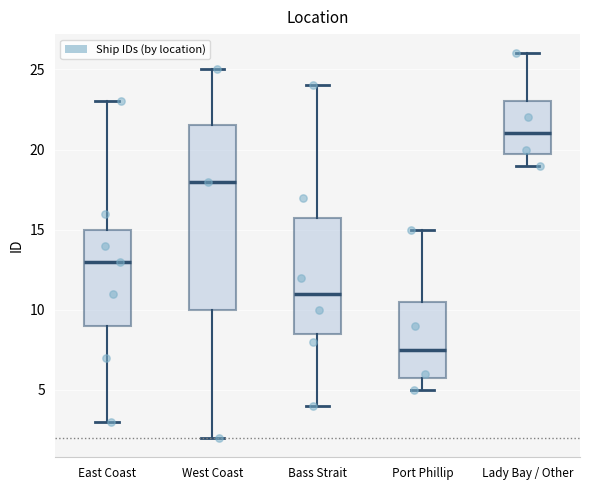

Reading left to right, read every box against the y-axis: the position of its median line, the range the box covers, and the ends of its whiskers. The values are not printed on the chart, so give them approximately, as read against the axis.

East Coast: median 13.0, box 9.0 to 15.0, whiskers 3.0 to 23.0
West Coast: median 18.0, box 10.0 to 21.5, whiskers 2.0 to 25.0
Bass Strait: median 11.0, box 8.5 to 16.0, whiskers 4.0 to 24.0
Port Phillip: median 7.5, box 6.0 to 10.5, whiskers 5.0 to 15.0
Lady Bay / Other: median 21.0, box 20.0 to 23.0, whiskers 19.0 to 26.0